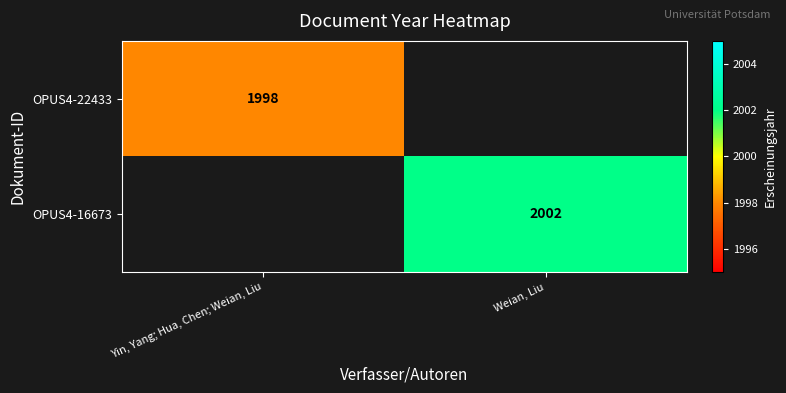

Between Yin, Yang; Hua, Chen; Weian, Liu and Weian, Liu, which is larger?

Weian, Liu